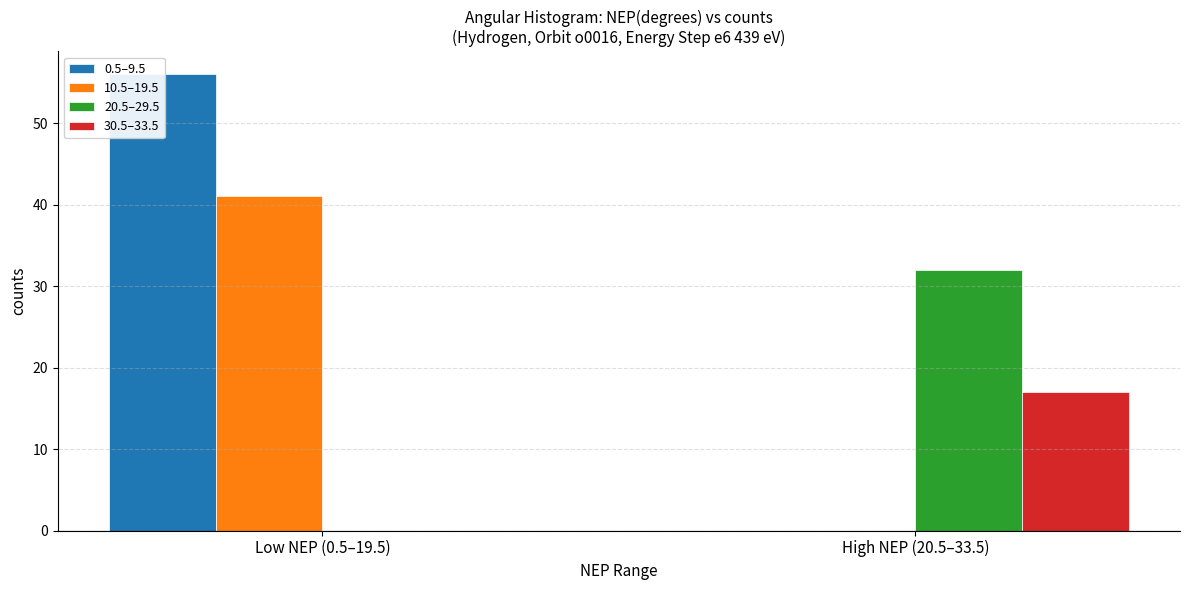

How many bars are there in total?

8